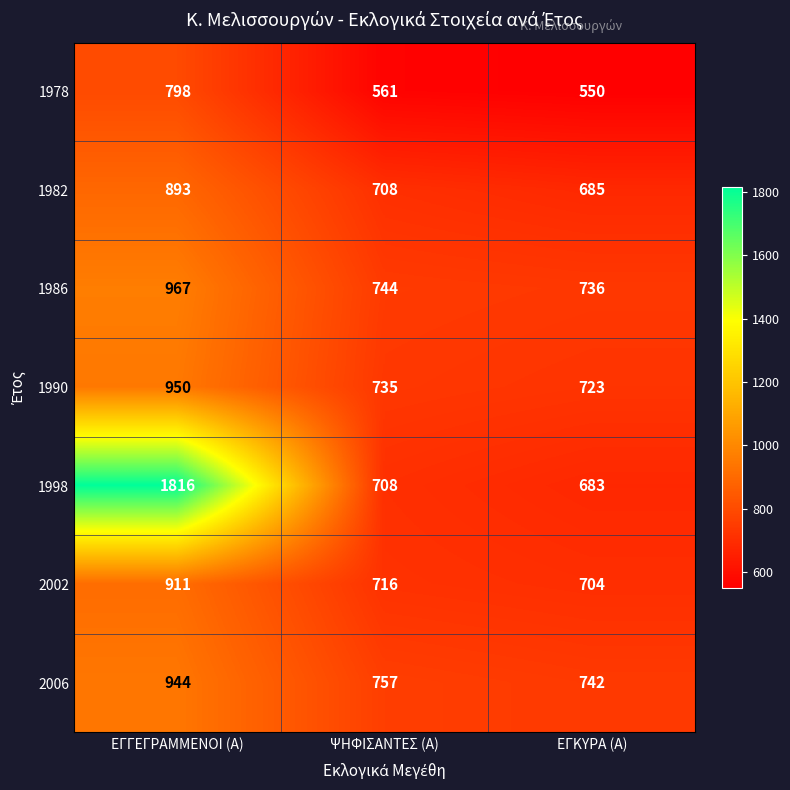

True or false: 1998 has a value of 2796 at ΕΓΓΕΓΡΑΜΜΕΝΟΙ (Α).

False